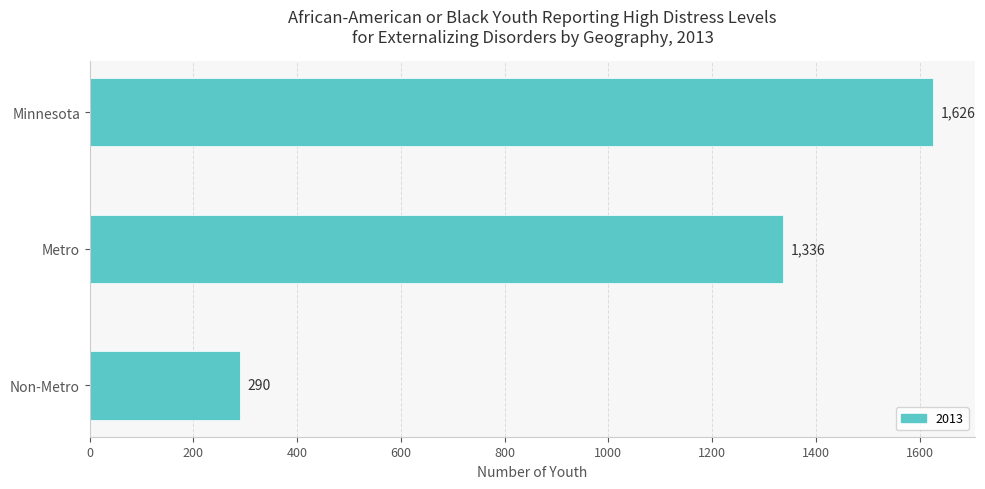

The chart shows a value of 2506 at Minnesota. True or false?

False